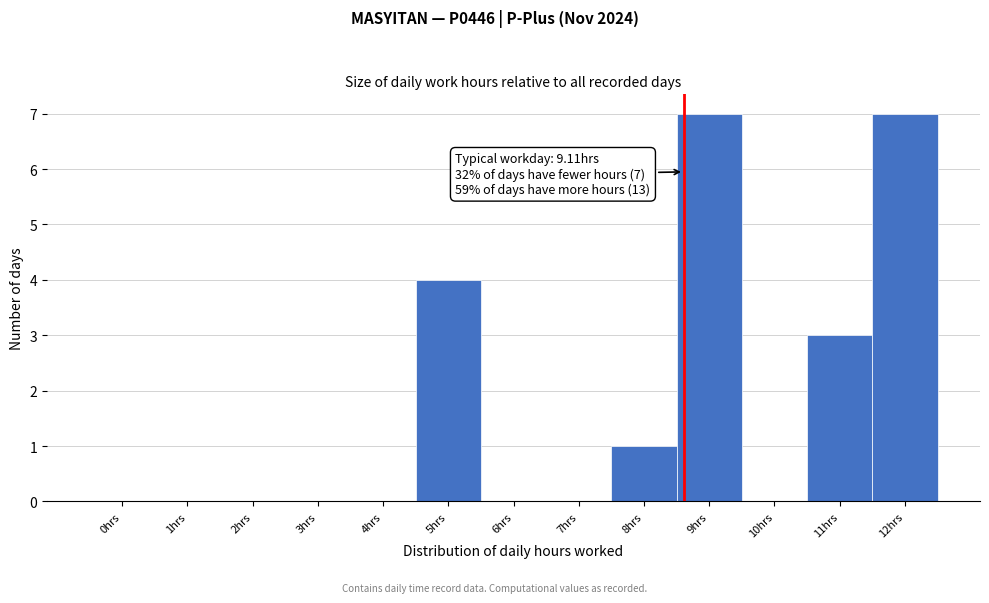

Reading right to left, transcribe all the data shown in this chart.

12hrs=7	11hrs=3	10hrs=0	9hrs=7	8hrs=1	7hrs=0	6hrs=0	5hrs=4	4hrs=0	3hrs=0	2hrs=0	1hrs=0	0hrs=0